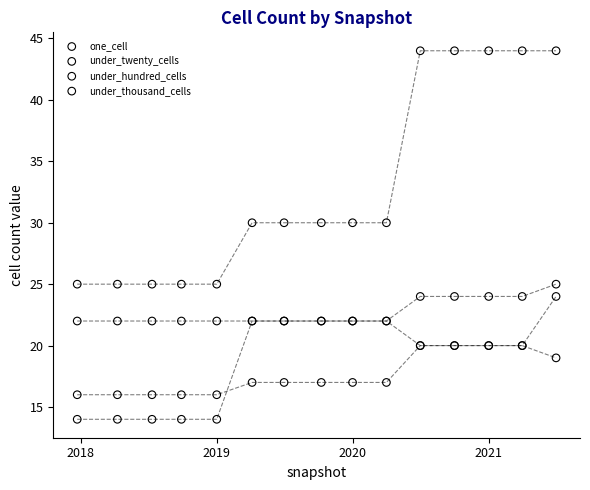

What is the X range (max minus min) for the scatter plot?

1287